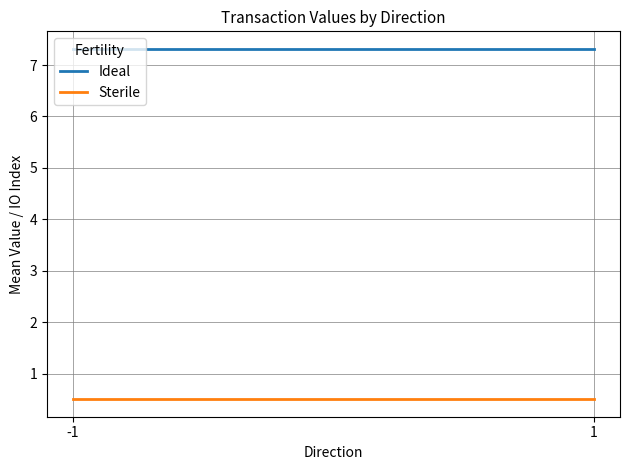

Rank the series at 1 from lowest to highest value.

Sterile, Ideal